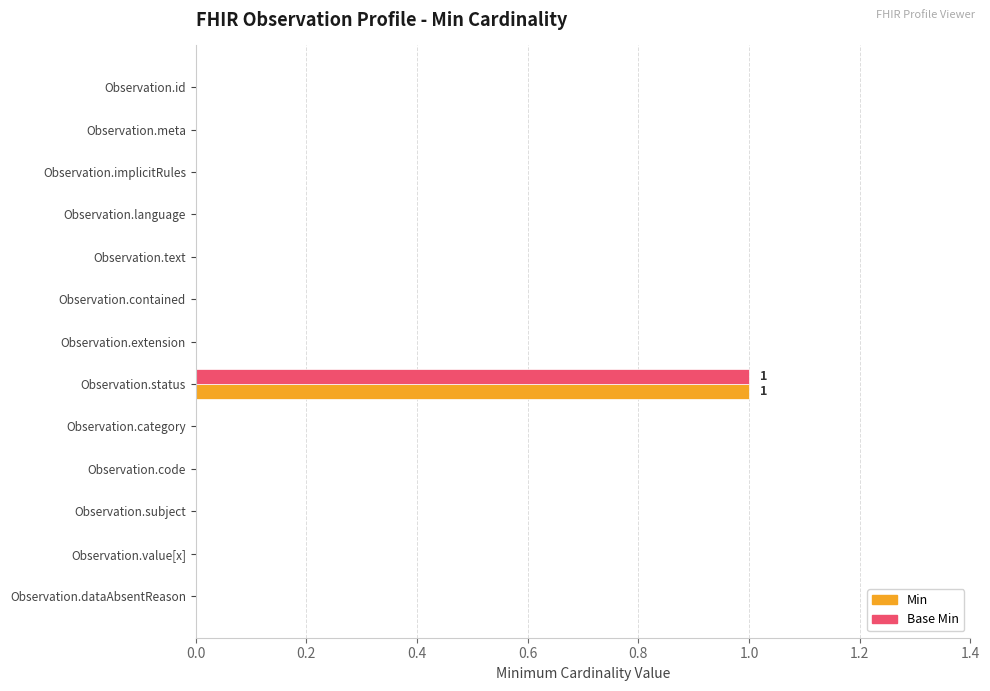

At which category is the sum across all series the highest?

Observation.status